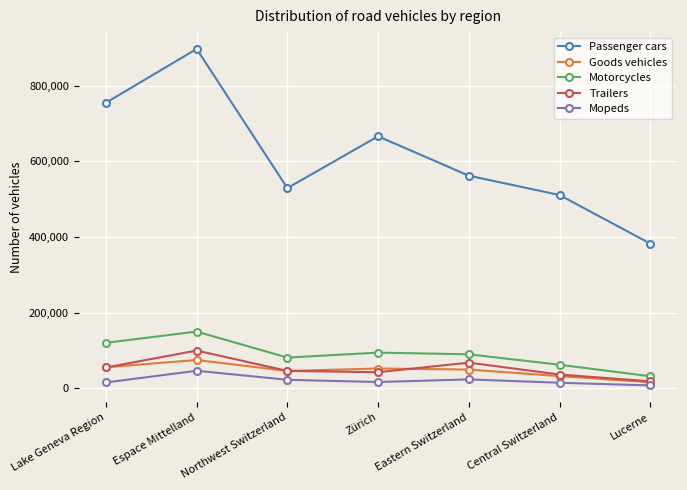

Where does the Passenger cars series first go above 561657?

Lake Geneva Region